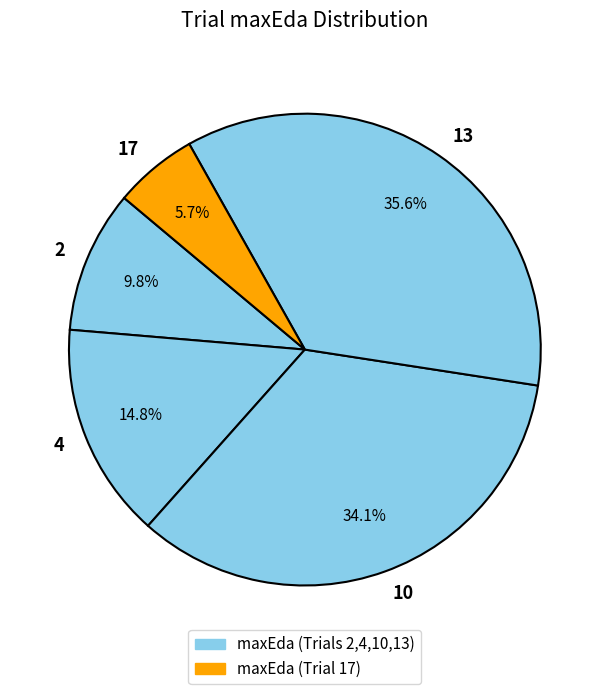

To the nearest percent, what is the average slice percentage?

20%